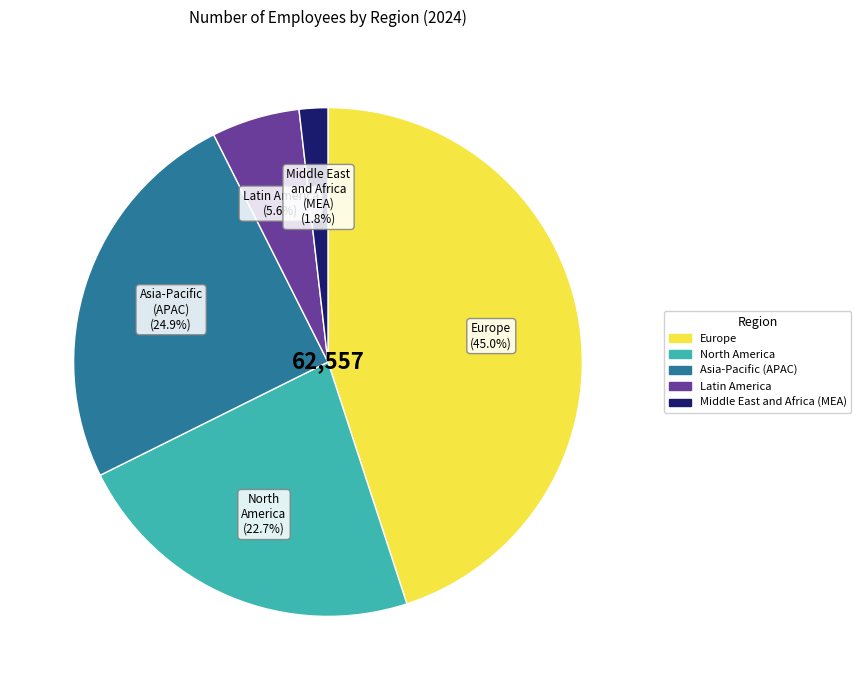

What percentage is the Middle East and Africa (MEA) slice, to the nearest percent?

2%